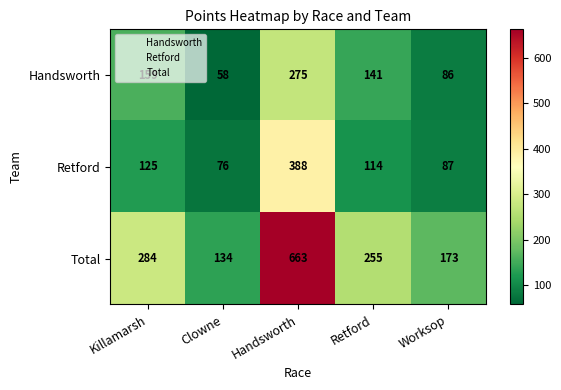

Which series has the largest total across all categories?

Total